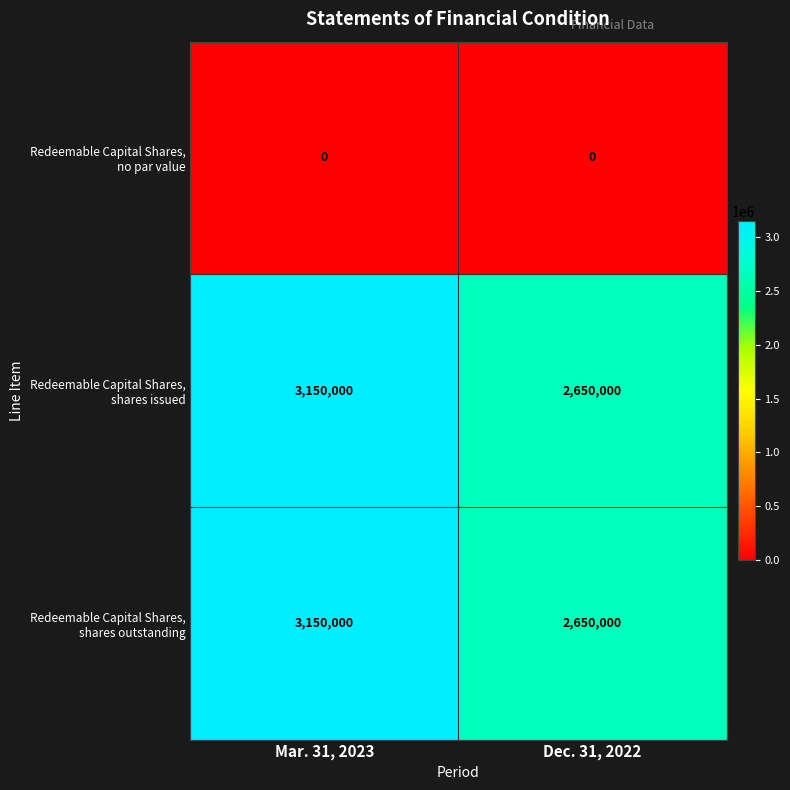

What is the total value across all series at Mar. 31, 2023?

6300000